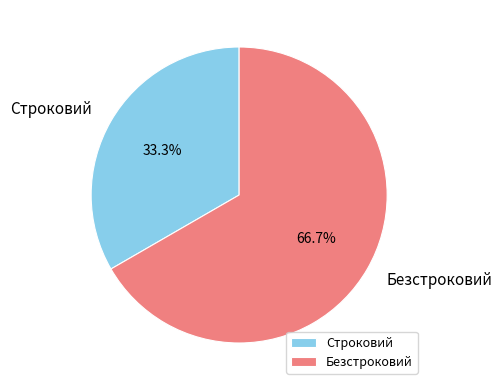

To the nearest percent, what is the difference between the largest and smallest slice percentages?

33%